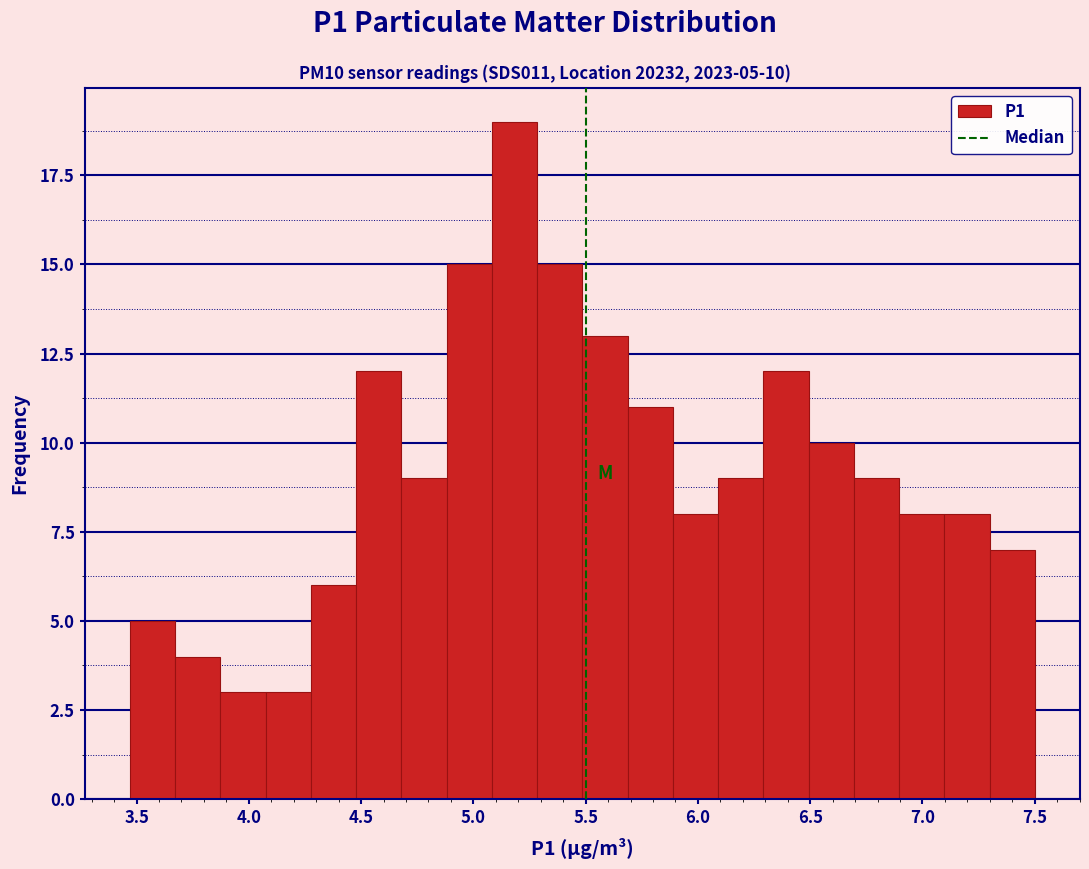

Over which range of the x-axis is the bar tallest?

5.10 to 5.30